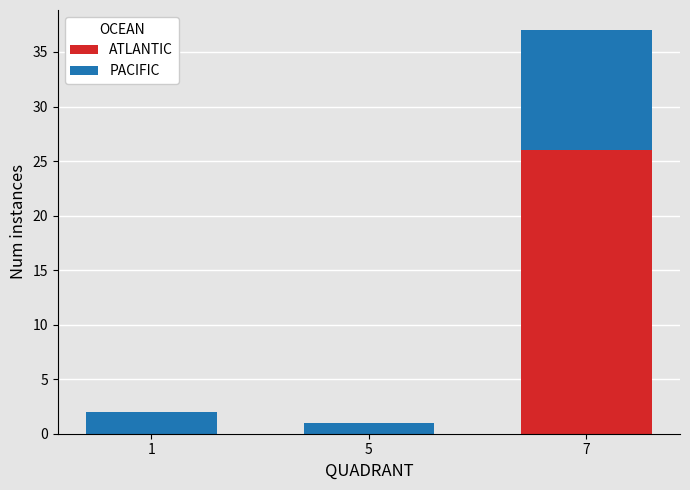

Does the chart contain stacked bars?

Yes